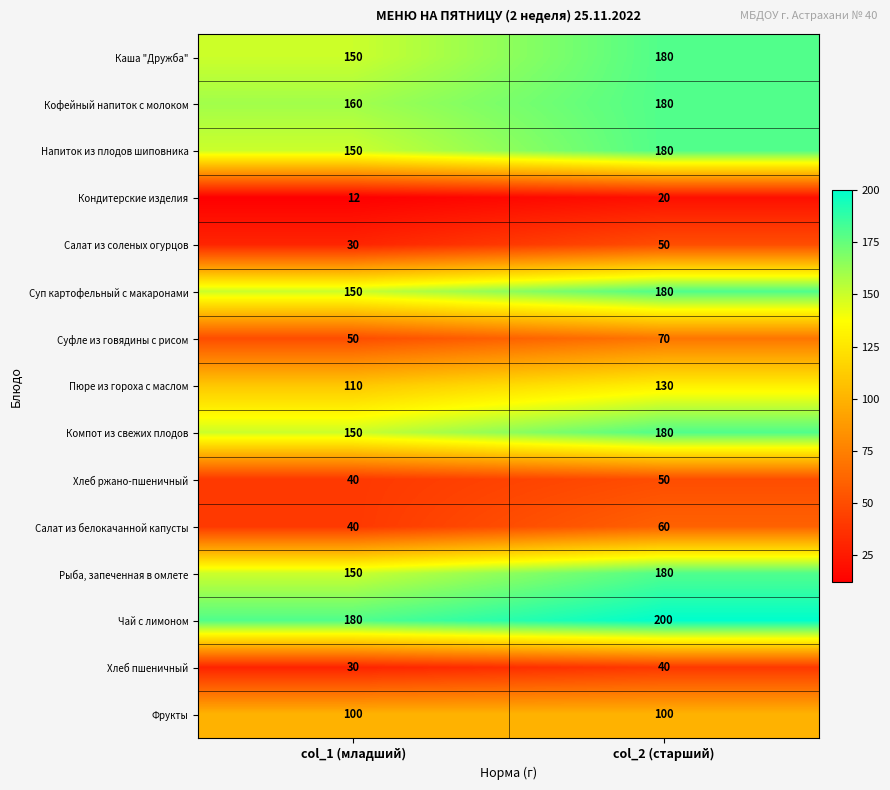

True or false: Хлеб пшеничный has a value of 47 at col_1 (младший).

False